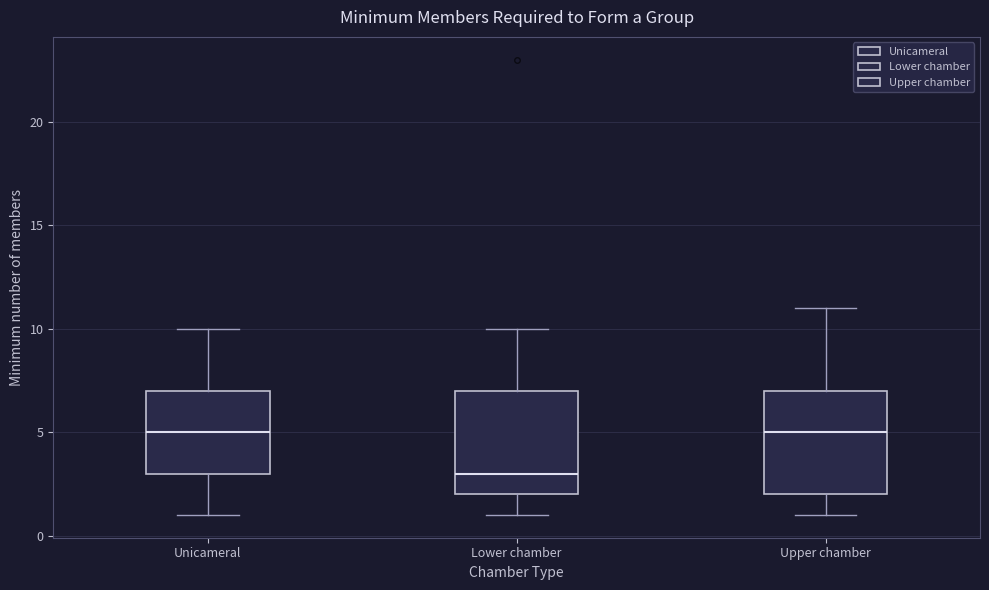

Where does the median line of the box for Unicameral sit on the y-axis? The values are not printed on the chart, so give them approximately, as read against the axis.

5